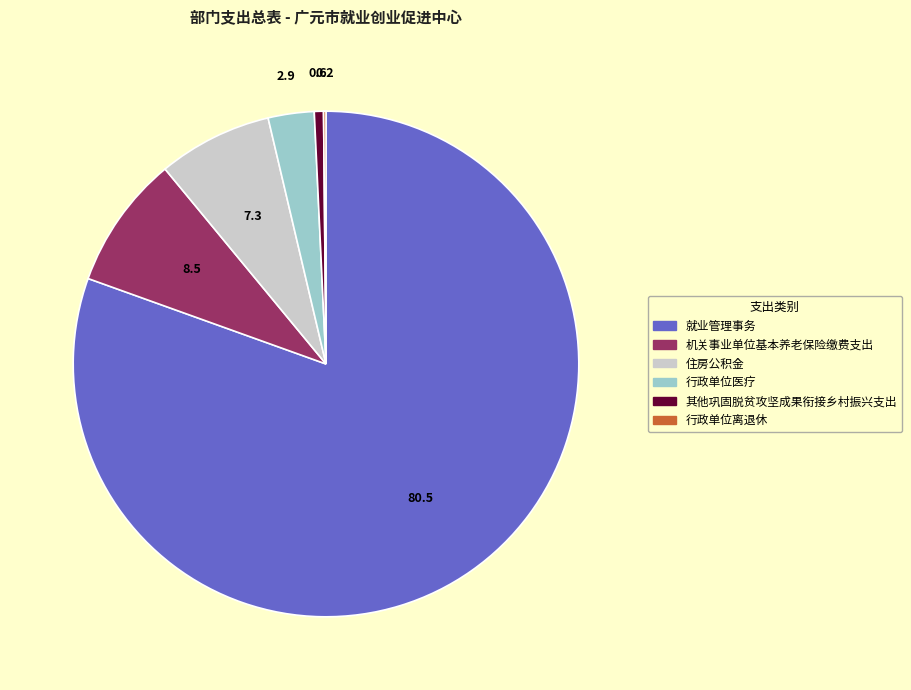

Between 机关事业单位基本养老保险缴费支出 and 住房公积金, which is larger?

机关事业单位基本养老保险缴费支出